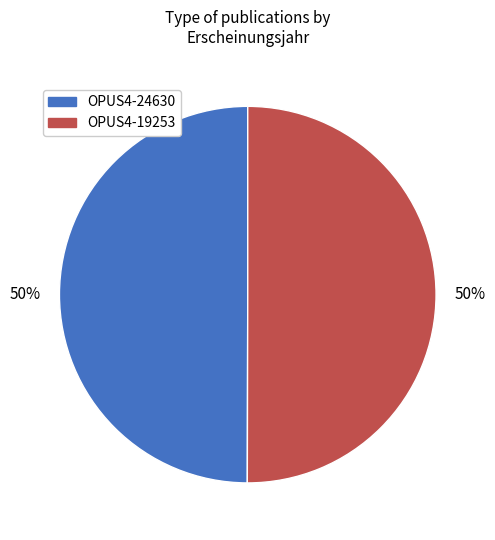

Approximately how many times larger is the value at OPUS4-19253 compared to OPUS4-24630?

1.0